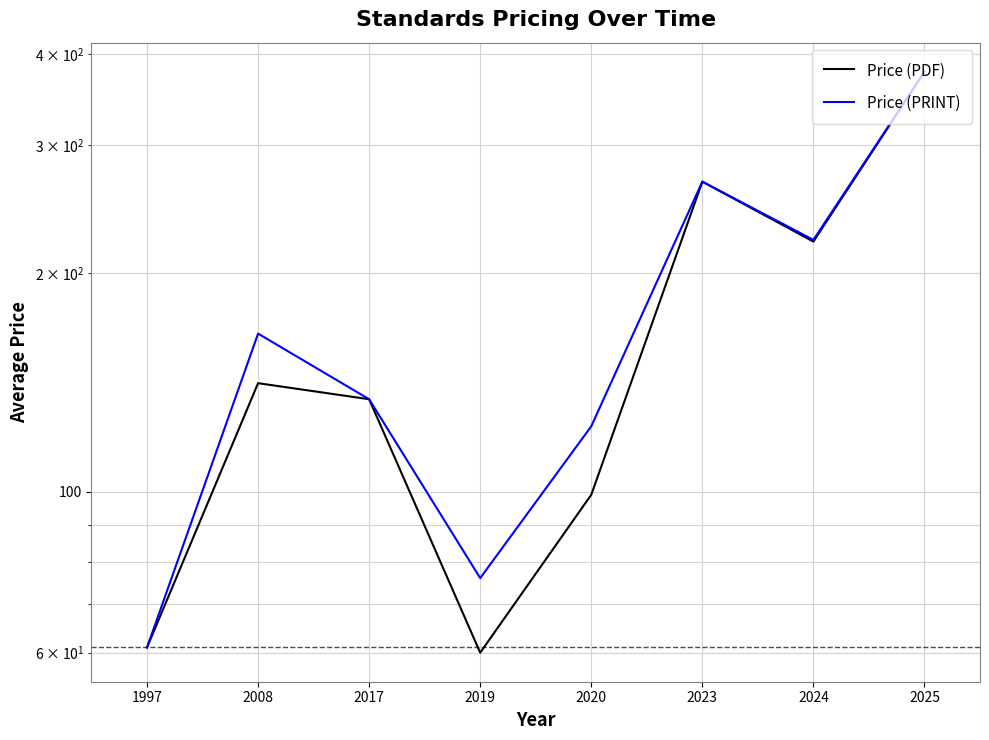

What is the sum of the Price (PRINT) values at 2024 and 2025?

600.6